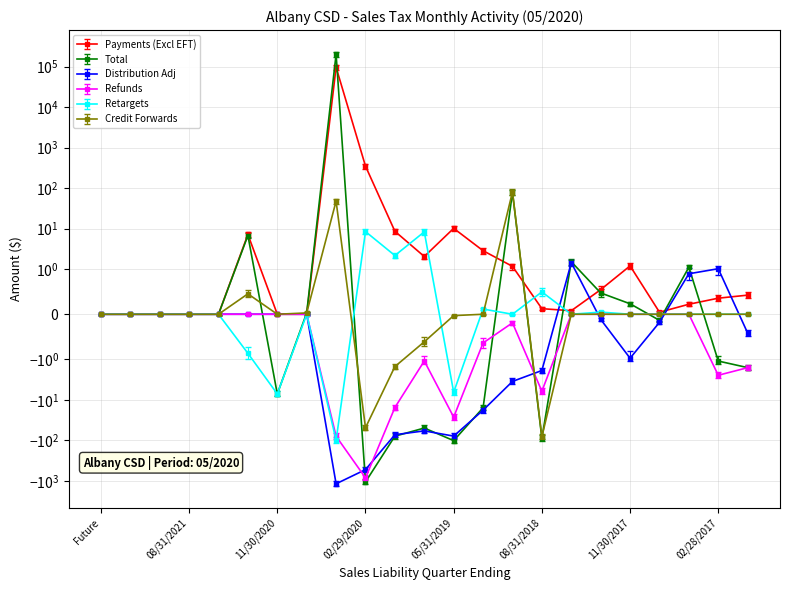

Between 11/30/2019 and 05/31/2020, which is larger?

05/31/2020